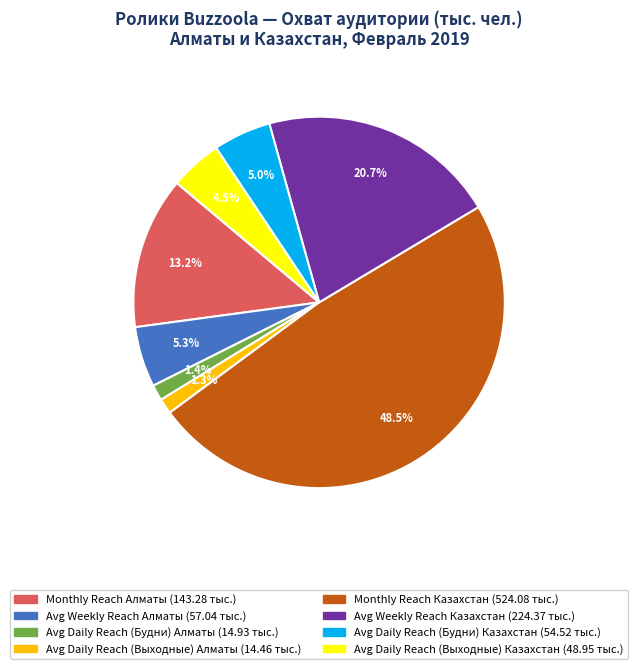

Which slice is the largest?

Monthly Reach Казахстан